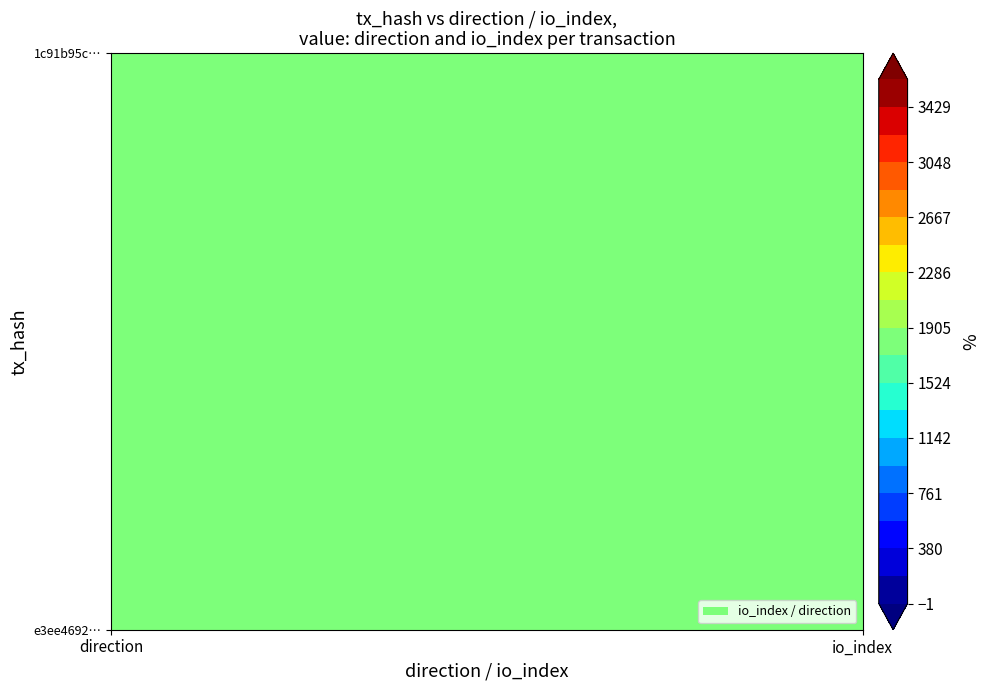

What is the sum of the 1c91b95cd89d95e42944594ff89f0104ab68c17 values at 0 and 1?

19